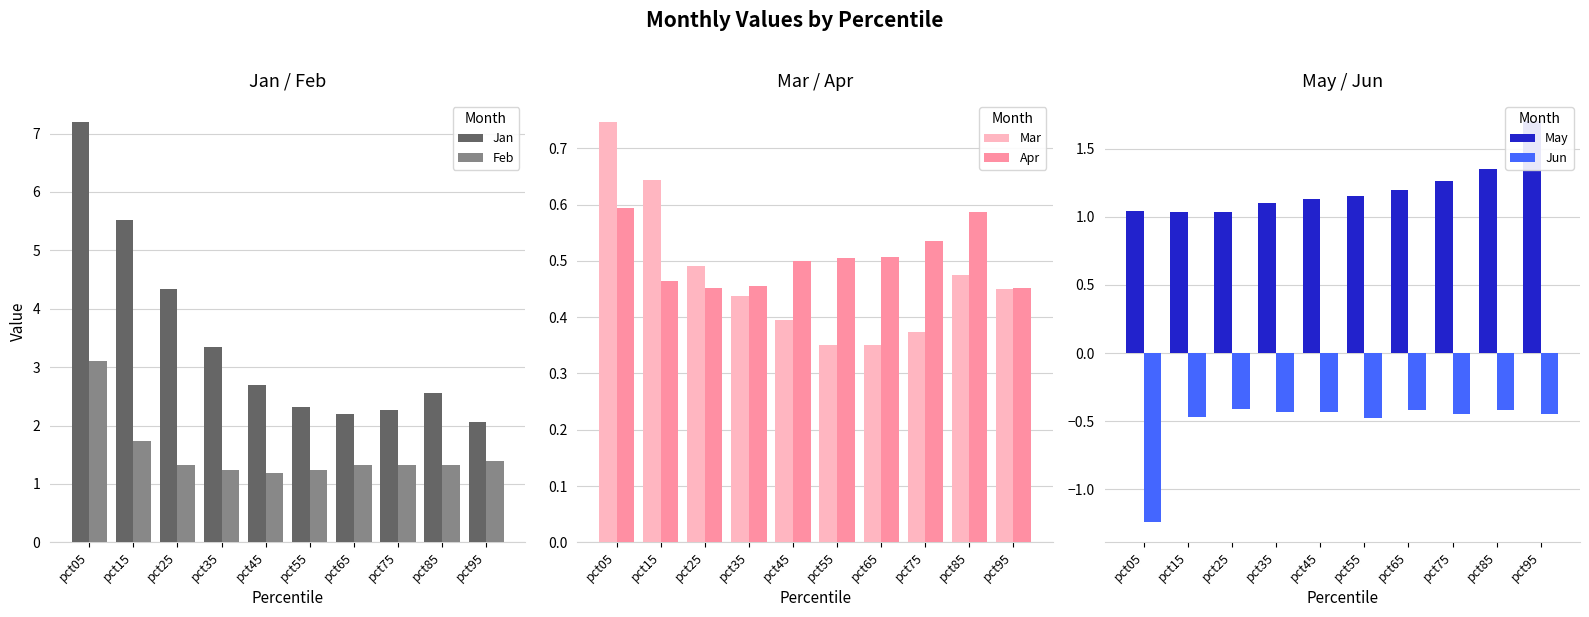

List the series in order of their peak value, lowest first.

Jun, Apr, Mar, May, Feb, Jan